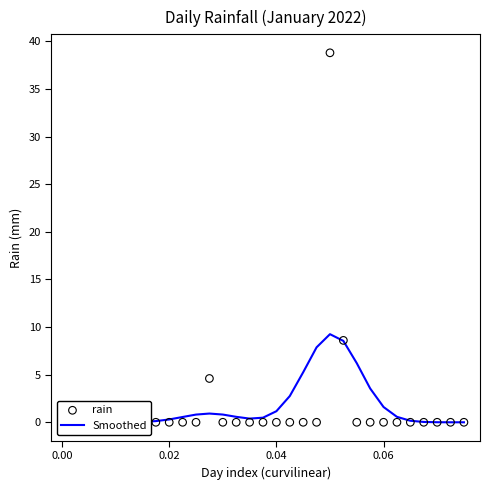

At how many categories does at least one series exceed 37?

1